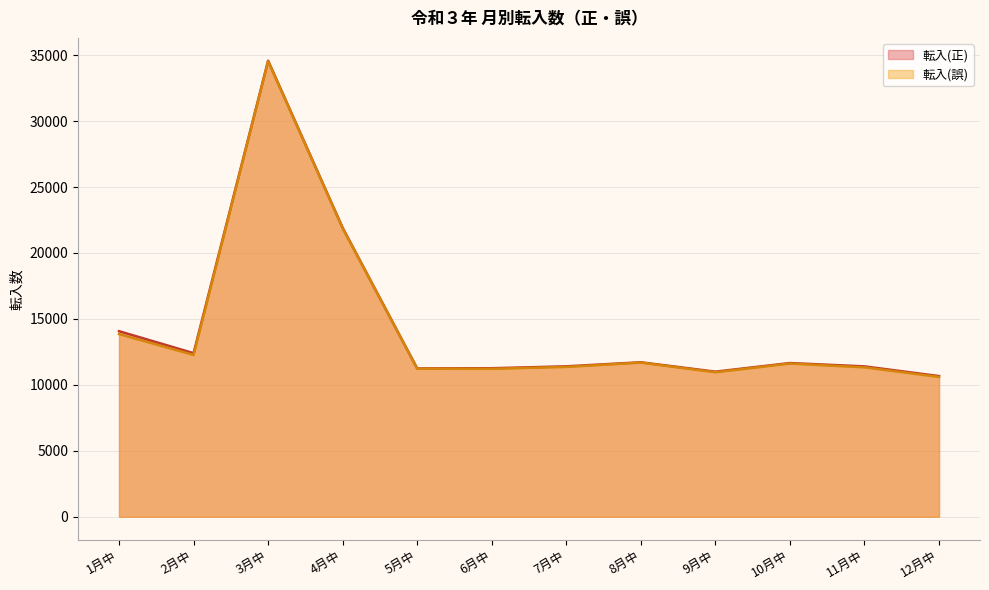

True or false: 転入(正) has a value of 11400 at 11月中.

True